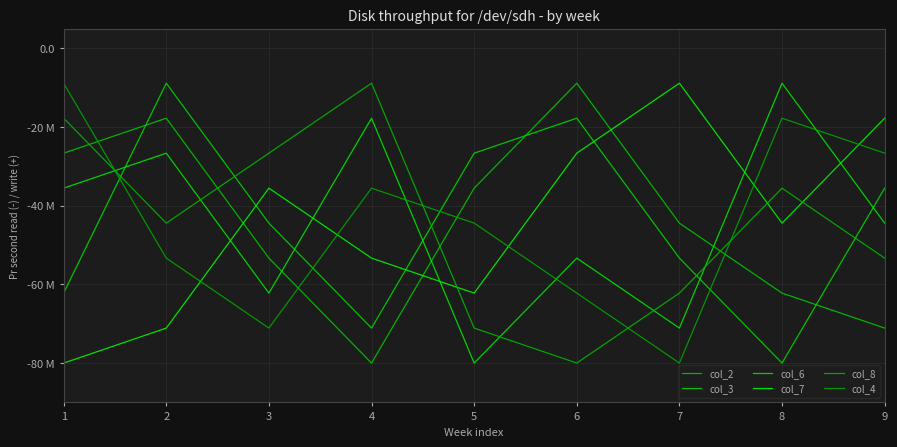

Reading left to right, extract all data points from this chart.

col_2: 1=-26666666.7	2=-17777777.8	3=-53333333.3	4=-80000000.0	5=-35555555.6	6=-8888888.9	7=-44444444.4	8=-62222222.2	9=-71111111.1
col_3: 1=-62222222.2	2=-8888888.9	3=-44444444.4	4=-71111111.1	5=-26666666.7	6=-17777777.8	7=-53333333.3	8=-80000000.0	9=-35555555.6
col_6: 1=-35555555.6	2=-26666666.7	3=-62222222.2	4=-17777777.8	5=-80000000.0	6=-53333333.3	7=-71111111.1	8=-8888888.9	9=-44444444.4
col_7: 1=-80000000.0	2=-71111111.1	3=-35555555.6	4=-53333333.3	5=-62222222.2	6=-26666666.7	7=-8888888.9	8=-44444444.4	9=-17777777.8
col_8: 1=-17777777.8	2=-44444444.4	3=-26666666.7	4=-8888888.9	5=-71111111.1	6=-80000000.0	7=-62222222.2	8=-35555555.6	9=-53333333.3
col_4: 1=-8888888.9	2=-53333333.3	3=-71111111.1	4=-35555555.6	5=-44444444.4	6=-62222222.2	7=-80000000.0	8=-17777777.8	9=-26666666.7